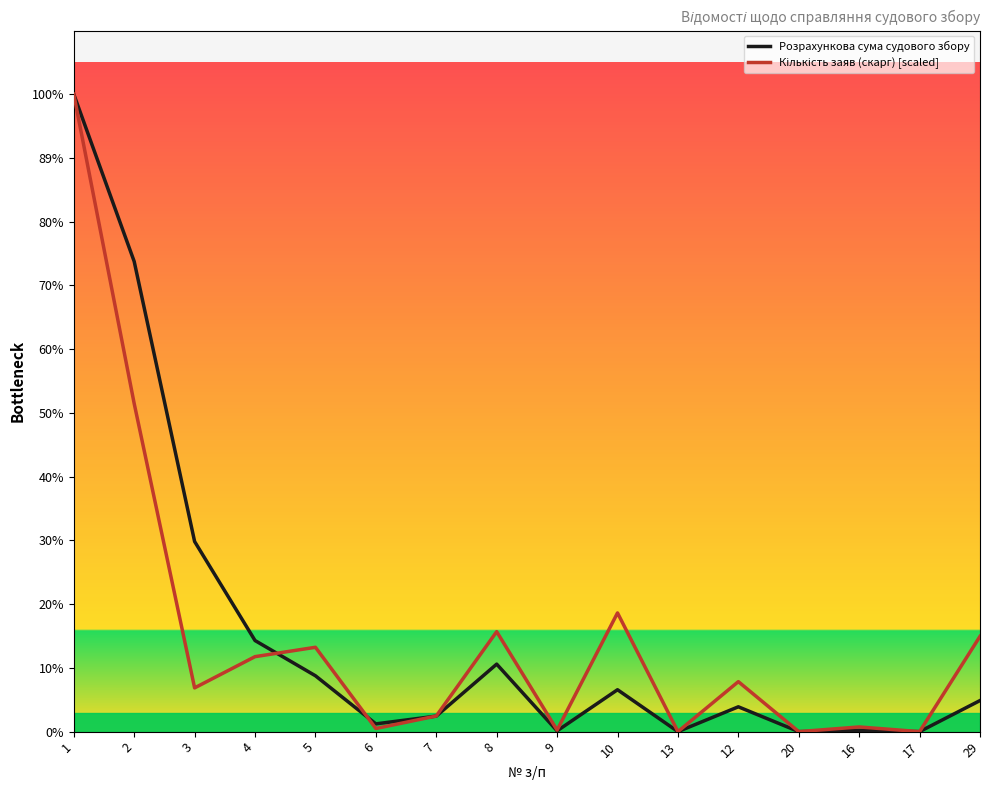

After their last crossing, which series has the higher values: Розрахункова сума судового збору or Кількість заяв (скарг) [scaled]?

Кількість заяв (скарг) [scaled]